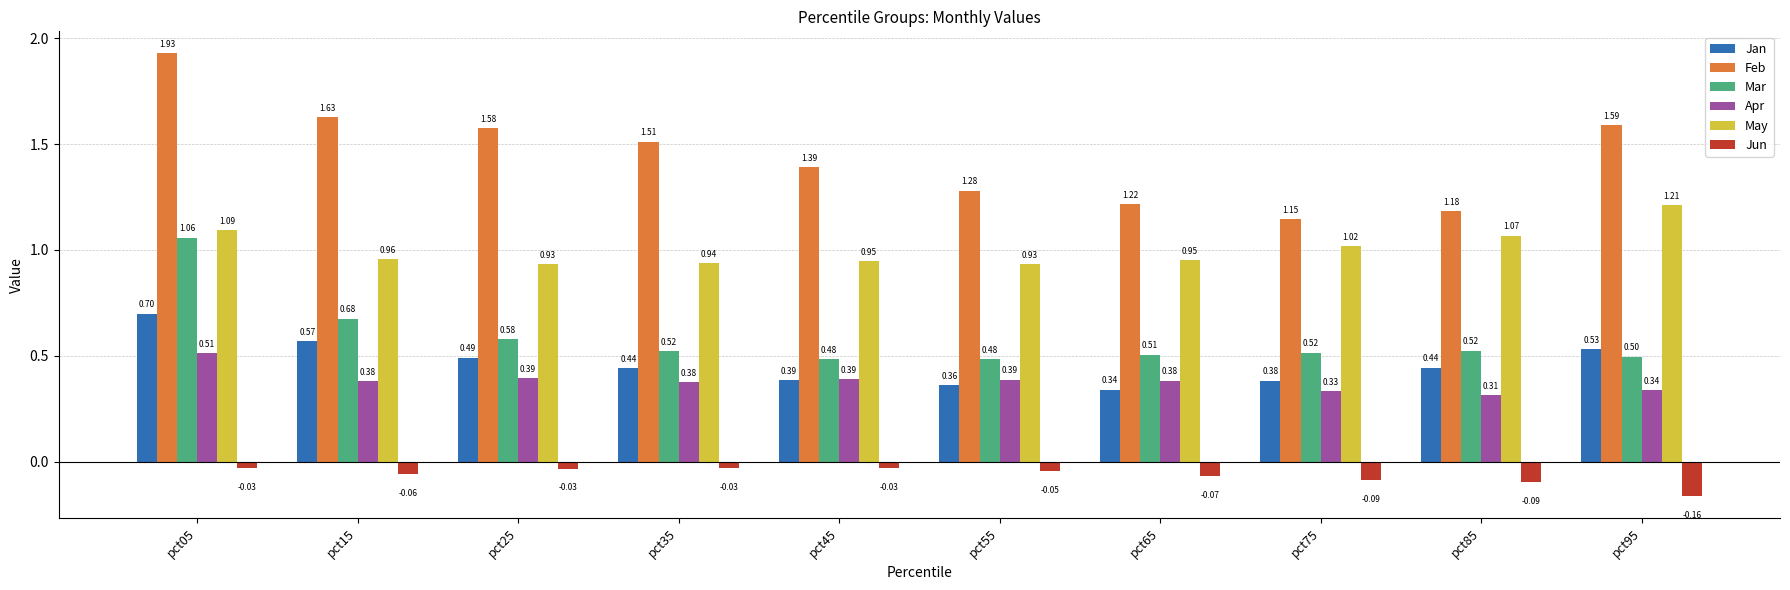

List the series in order of their peak value, highest first.

Feb, May, Mar, Jan, Apr, Jun